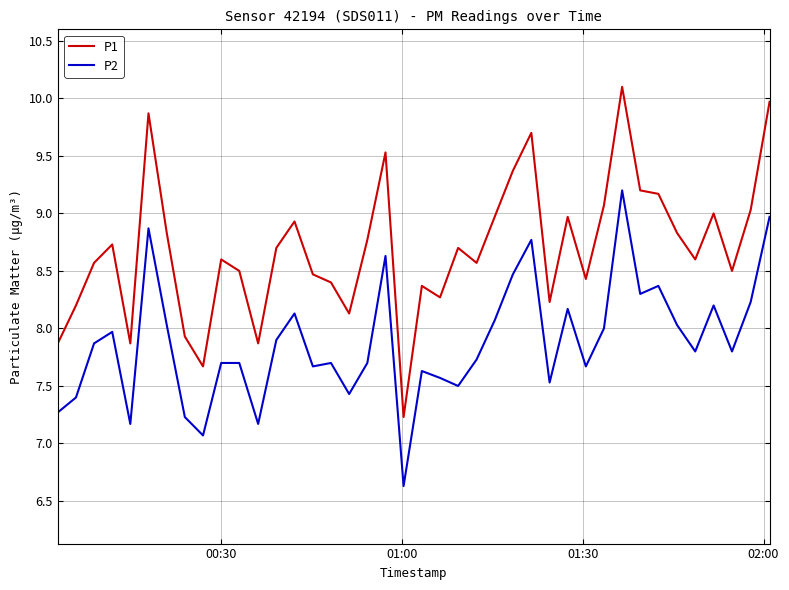

Rank the series by their maximum value, from lowest to highest.

P2, P1